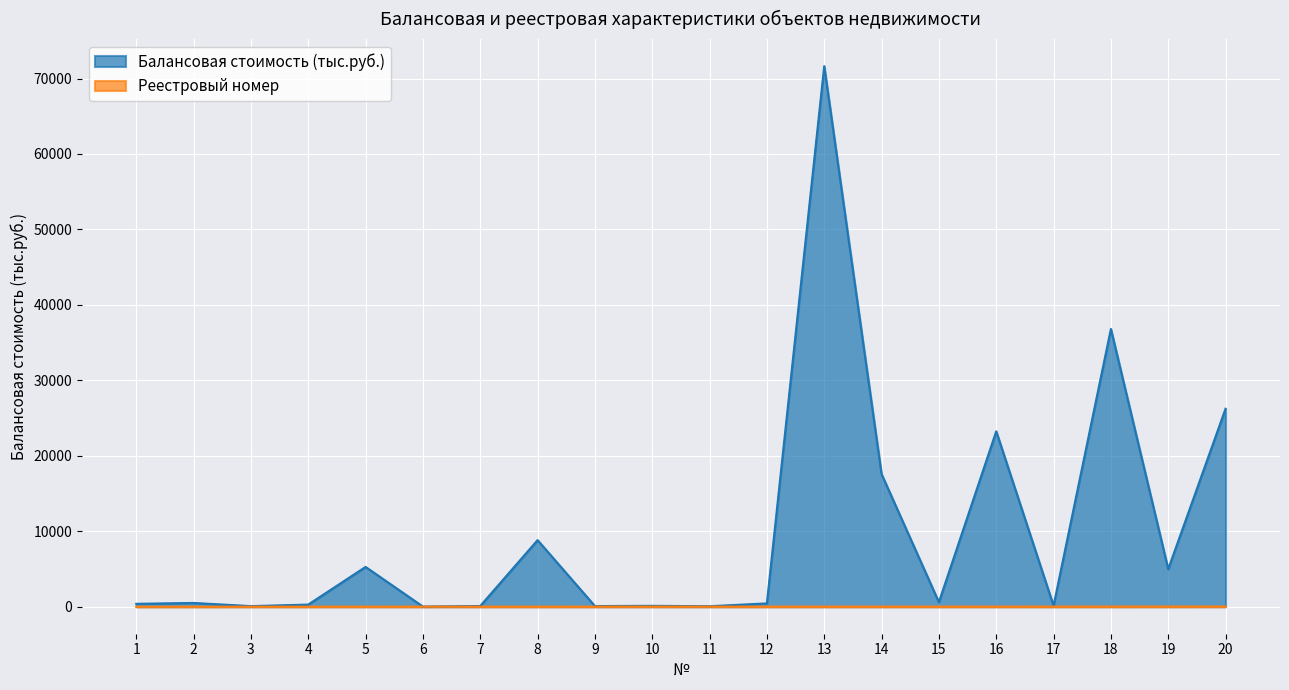

Which label corresponds to the smallest value in the chart?

1